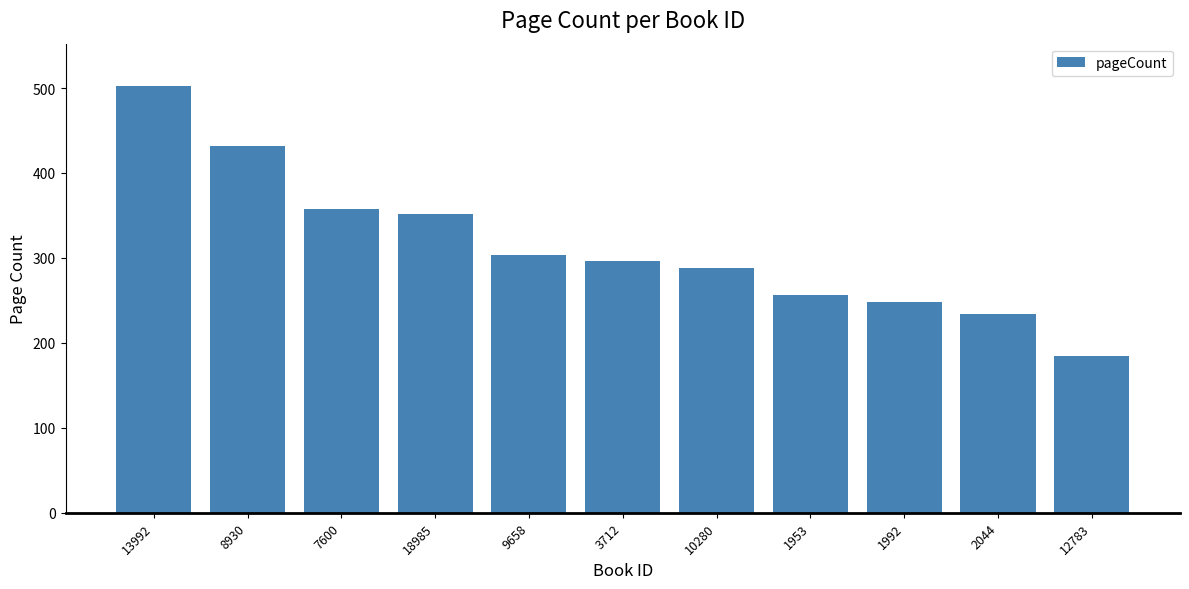

True or false: the data shows 502 at 13992.

True